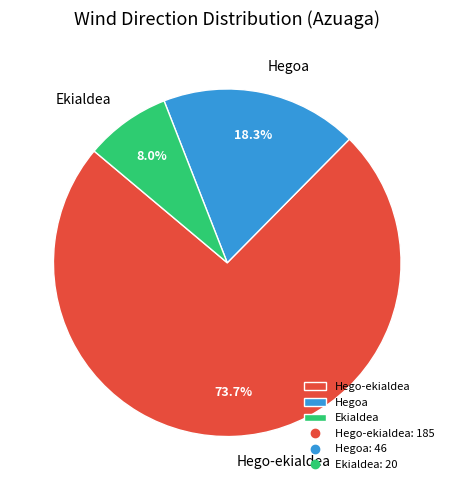

To the nearest percent, what portion does Hego-ekialdea represent?

74%